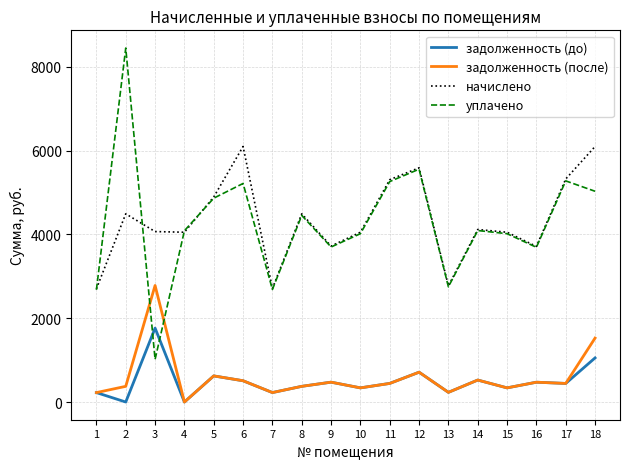

True or false: задолженность (до) and начислено intersect in this chart.

False